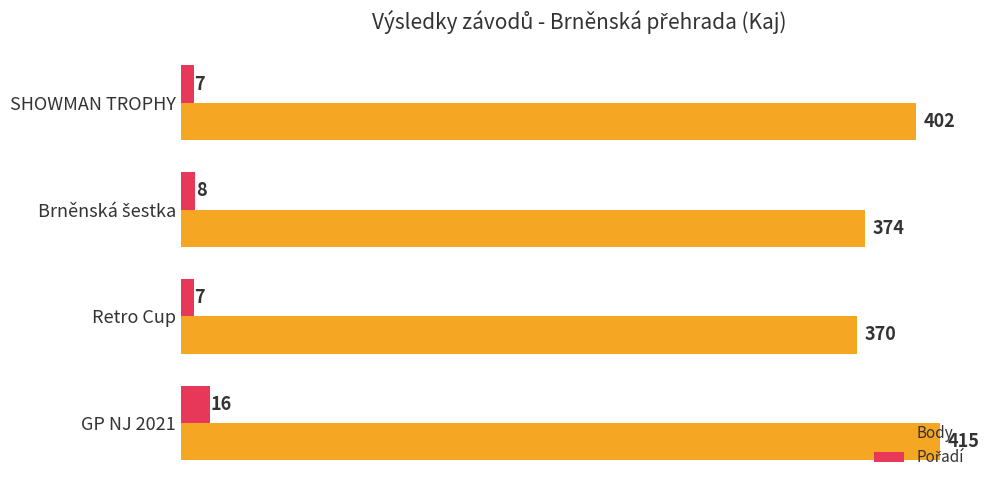

At which category is the sum across all series the highest?

GP NJ 2021